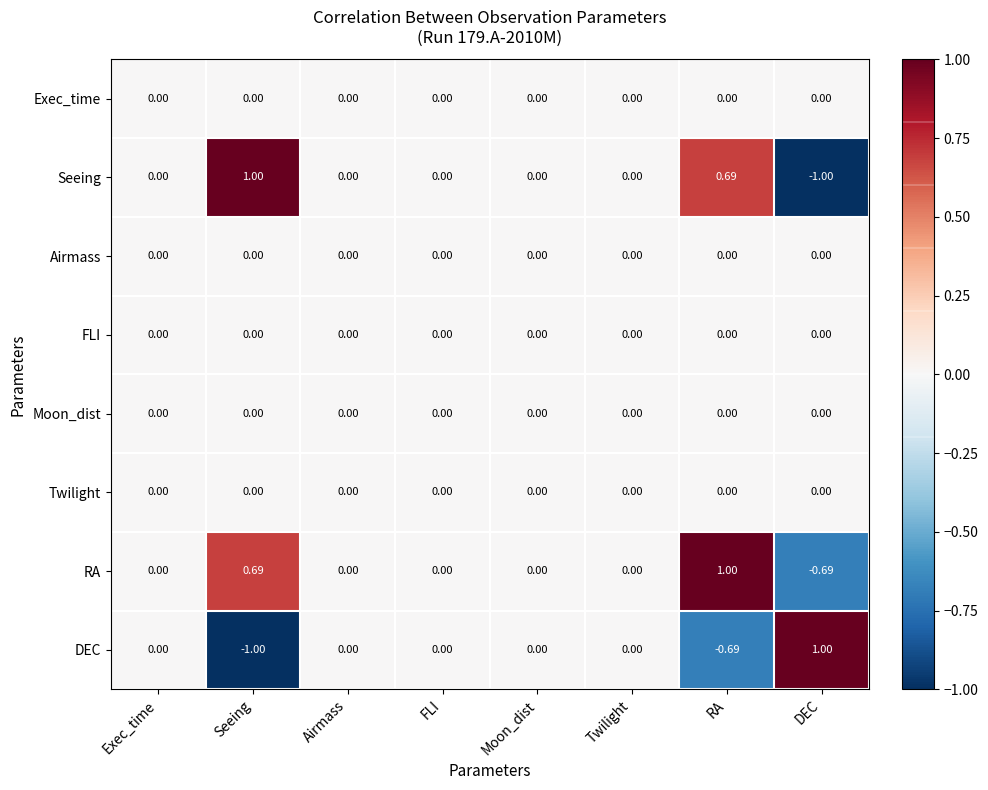

Which series has the largest total across all categories?

RA